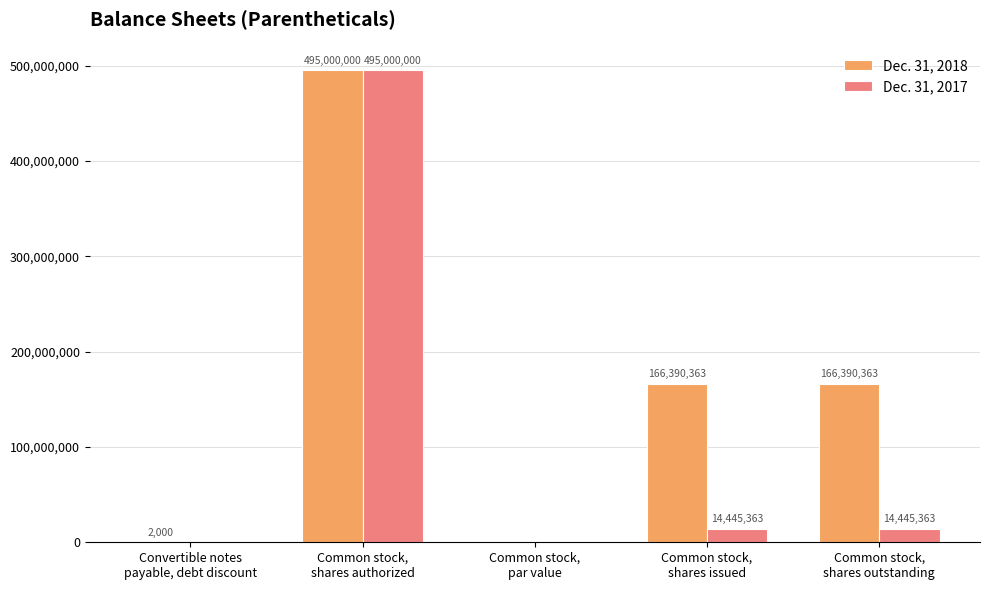

Which series has the largest total across all categories?

Dec. 31, 2018